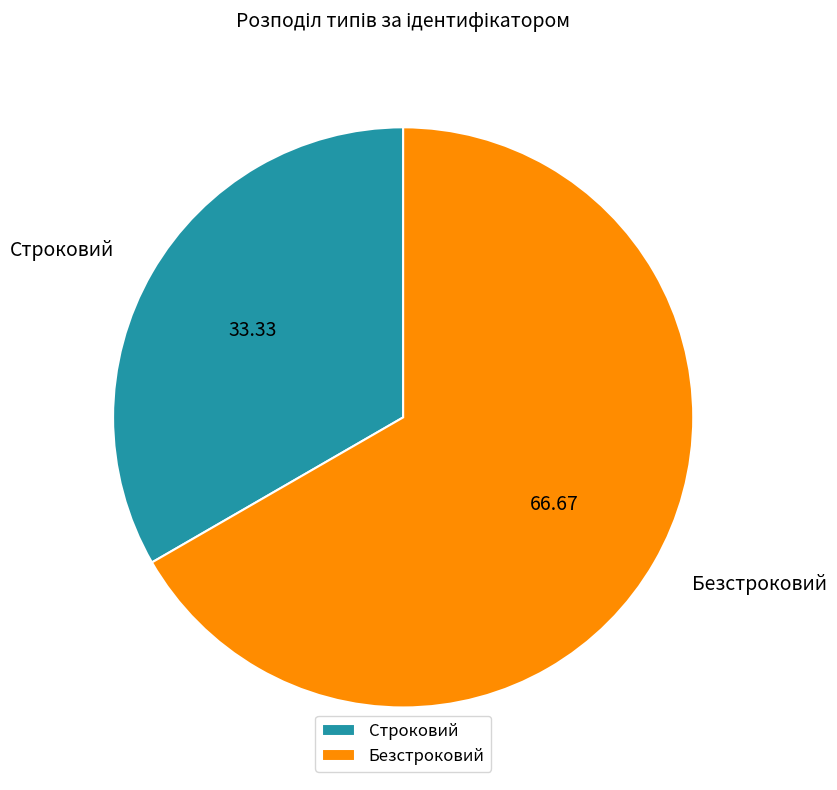

Combined, do Безстроковий and Строковий account for over 50%?

Yes